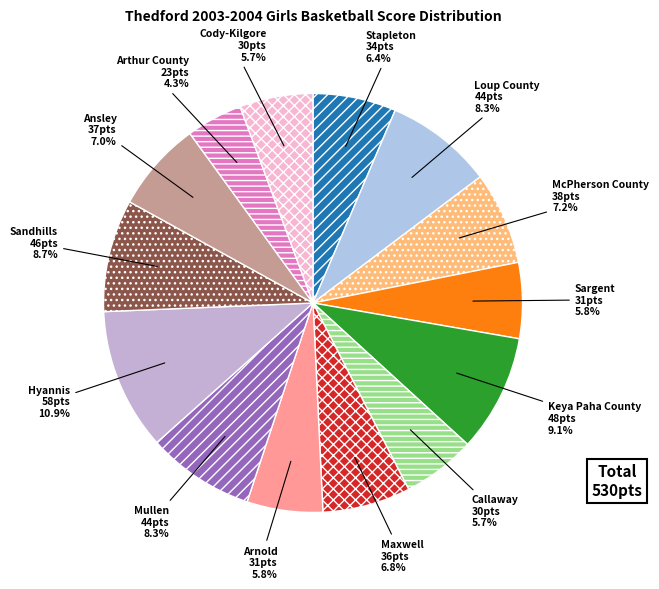

Is it true that McPherson County is 7% of the pie?

True